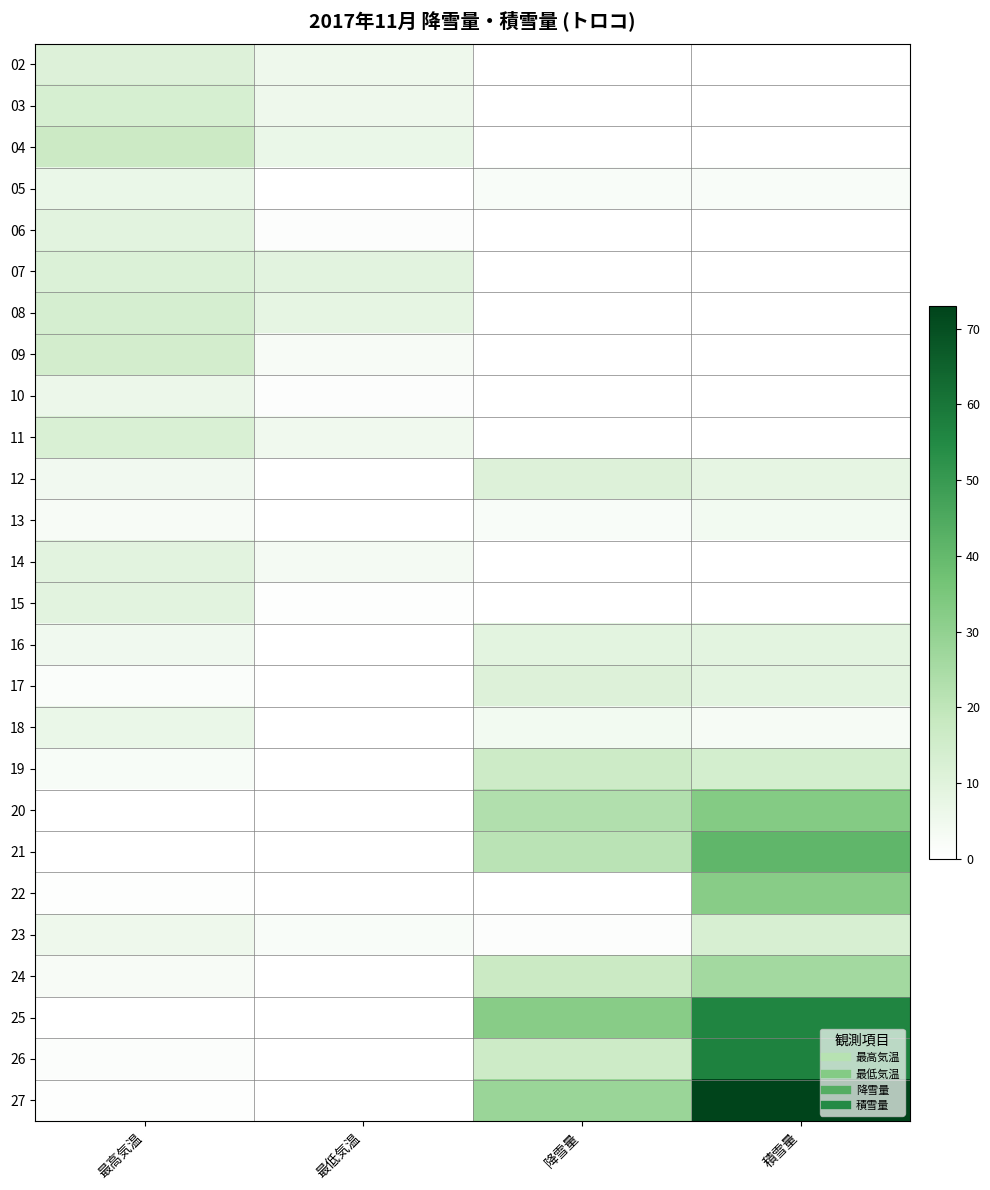

Which category has the lowest value across all series?

最低気温